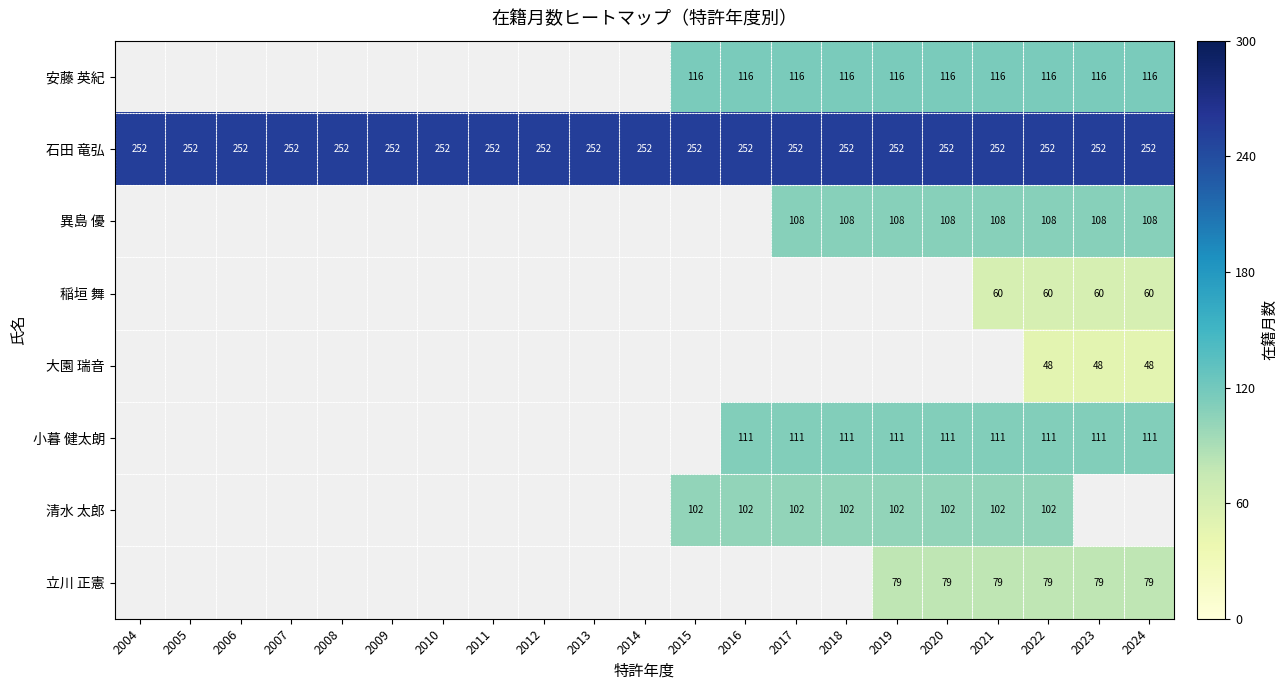

What is the sum of all 石田 竜弘 values?

5292